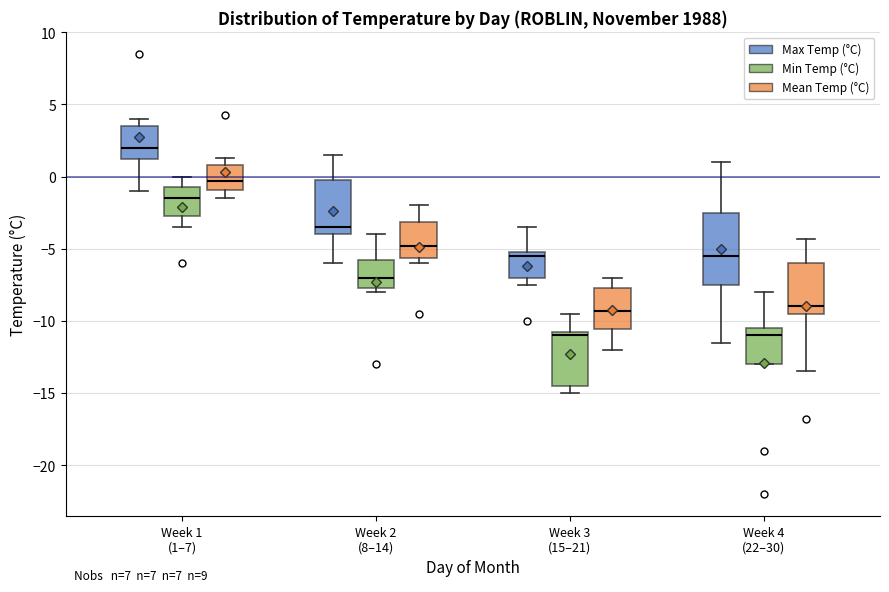

Reading left to right, read every box against the y-axis: the position of its median line, the range the box covers, and the ends of its whiskers. The values are not printed on the chart, so give them approximately, as read against the axis.

Week 1 (1–7) (Max Temp (°C)): median 2.0, box 1.5 to 3.5, whiskers -1.0 to 4.0
Week 1 (1–7) (Min Temp (°C)): median -1.5, box -2.5 to -0.5, whiskers -3.5 to 0.0
Week 1 (1–7) (Mean Temp (°C)): median -0.5, box -1.0 to 1.0, whiskers -1.5 to 1.5
Week 2 (8–14) (Max Temp (°C)): median -3.5, box -4.0 to 0.0, whiskers -6.0 to 1.5
Week 2 (8–14) (Min Temp (°C)): median -7.0, box -7.5 to -5.5, whiskers -8.0 to -4.0
Week 2 (8–14) (Mean Temp (°C)): median -5.0, box -5.5 to -3.0, whiskers -6.0 to -2.0
Week 3 (15–21) (Max Temp (°C)): median -5.5, box -7.0 to -5.0, whiskers -7.5 to -3.5
Week 3 (15–21) (Min Temp (°C)): median -11.0, box -14.5 to -10.5, whiskers -15.0 to -9.5
Week 3 (15–21) (Mean Temp (°C)): median -9.5, box -10.5 to -7.5, whiskers -12.0 to -7.0
Week 4 (22–30) (Max Temp (°C)): median -5.5, box -7.5 to -2.5, whiskers -11.5 to 1.0
Week 4 (22–30) (Min Temp (°C)): median -11.0, box -13.0 to -10.5, whiskers -13.0 to -8.0
Week 4 (22–30) (Mean Temp (°C)): median -9.0, box -9.5 to -6.0, whiskers -13.5 to -4.5